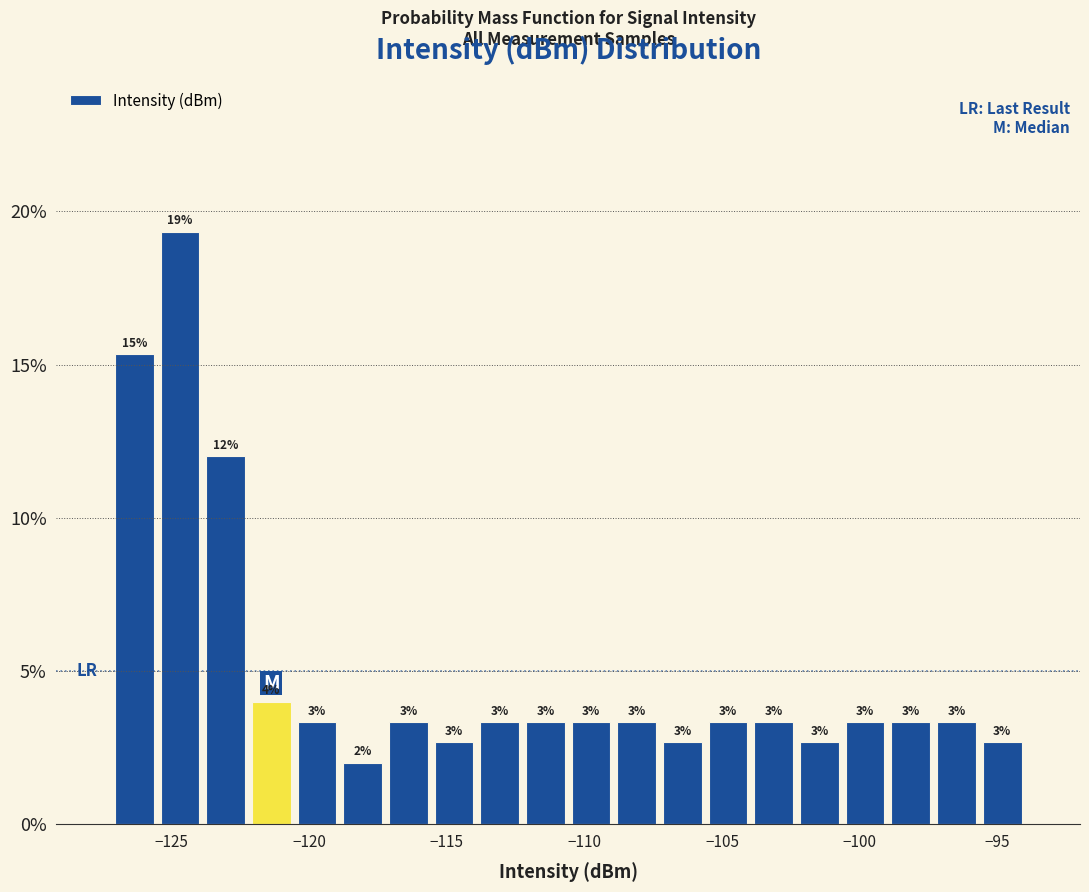

Read against the x-axis, roughly where is the centre of the tallest bar?

-124.5